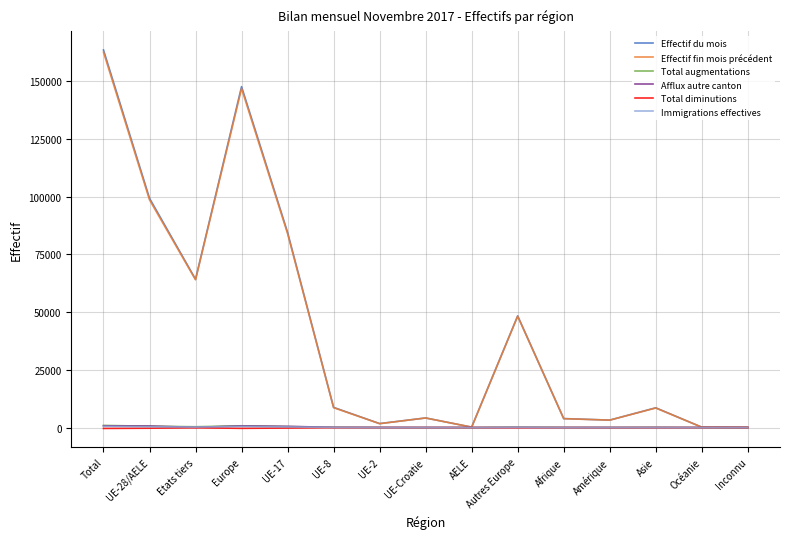

Does the chart have visible grid lines?

Yes